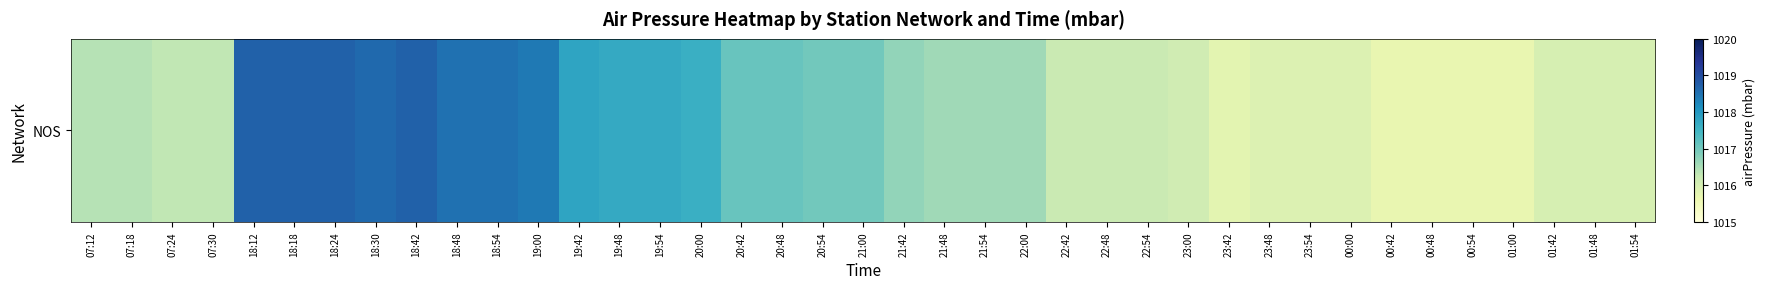

How many data points does each series have?

39